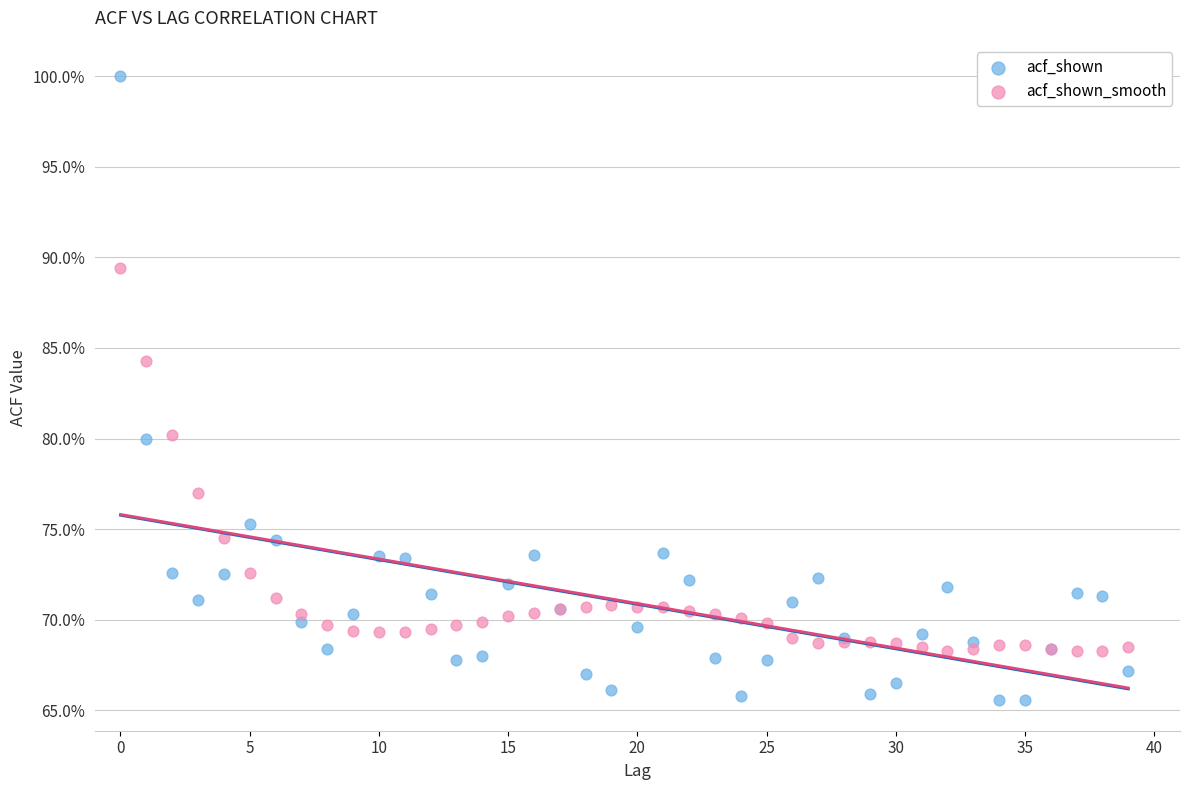

What are all the series names shown in the legend?

acf_shown, acf_shown_smooth